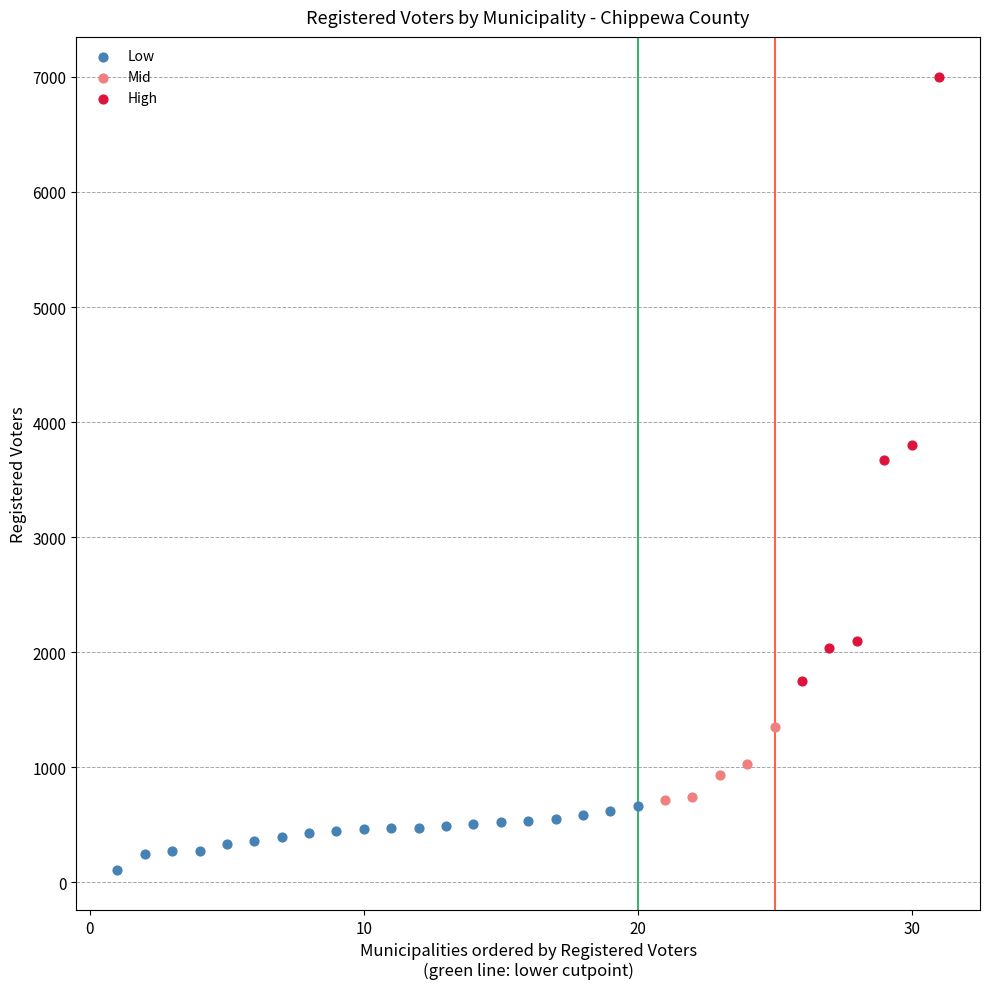

Which series has the widest spread of Y values?

High